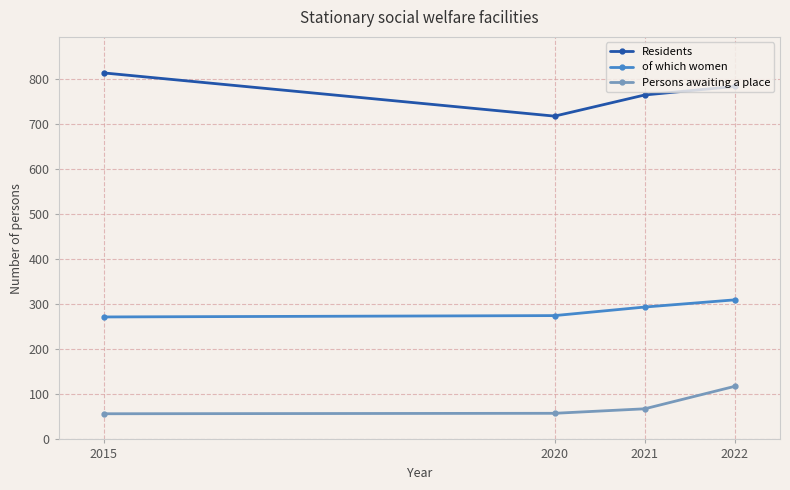

What is the spread (max minus min) of values at 2021?

697